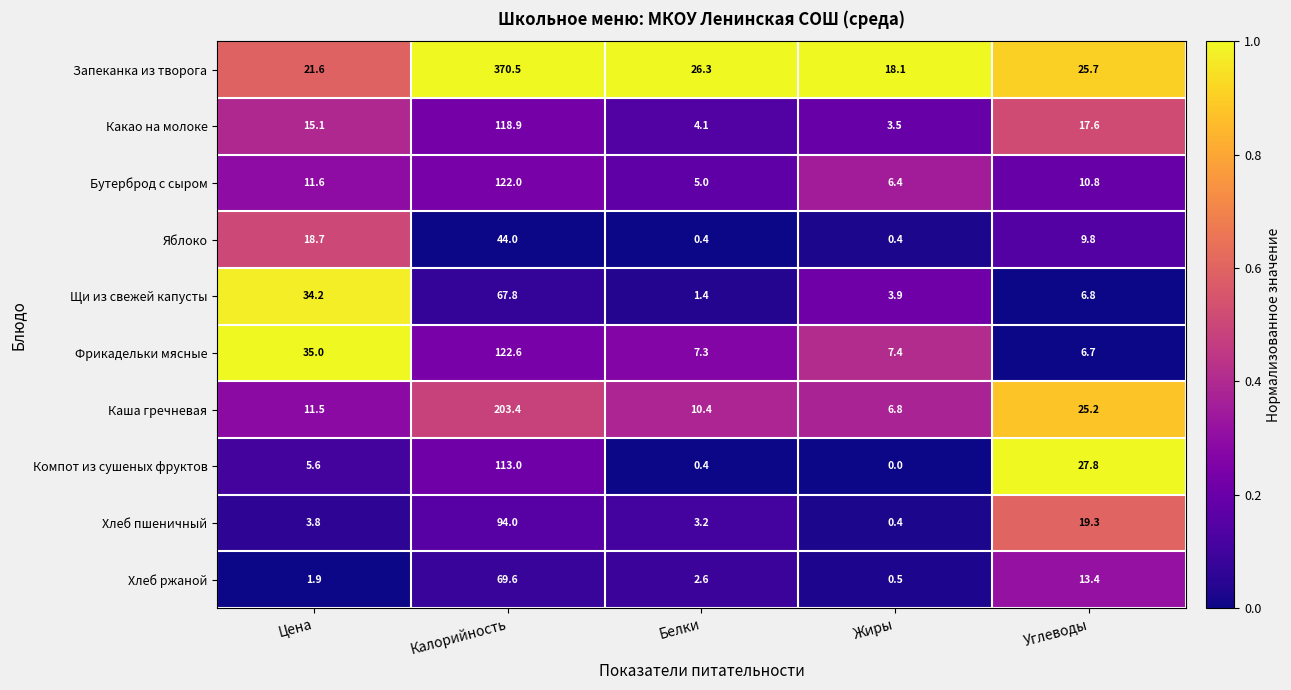

True or false: Щи из свежей капусты has a value of 6.0 at Жиры.

False